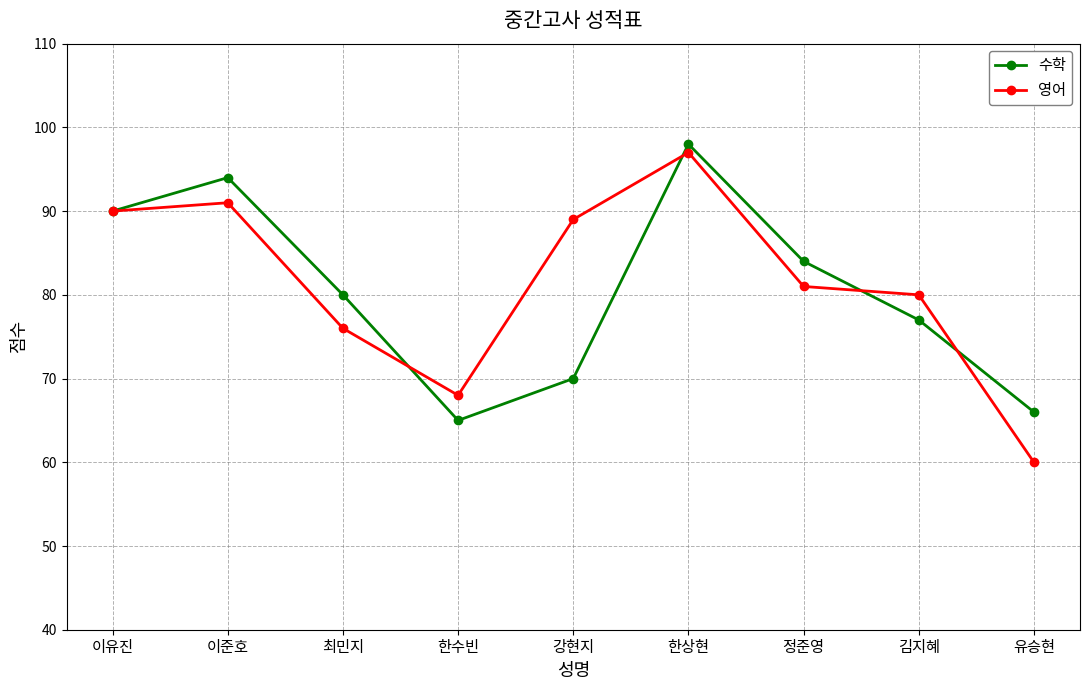

What is the average value of the 수학 series?

80